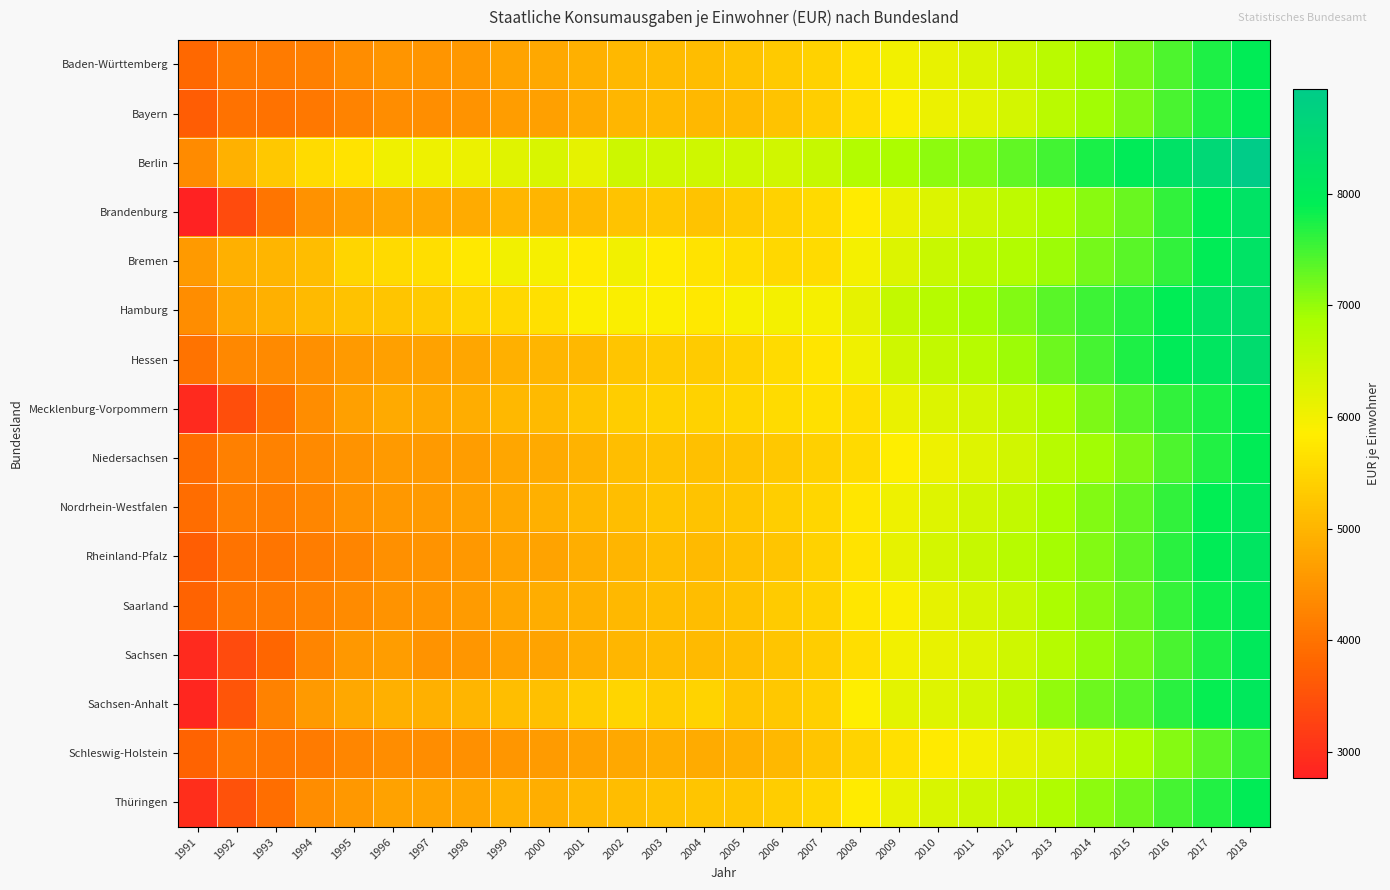

What is the spread (max minus min) of values at 1998?

1645